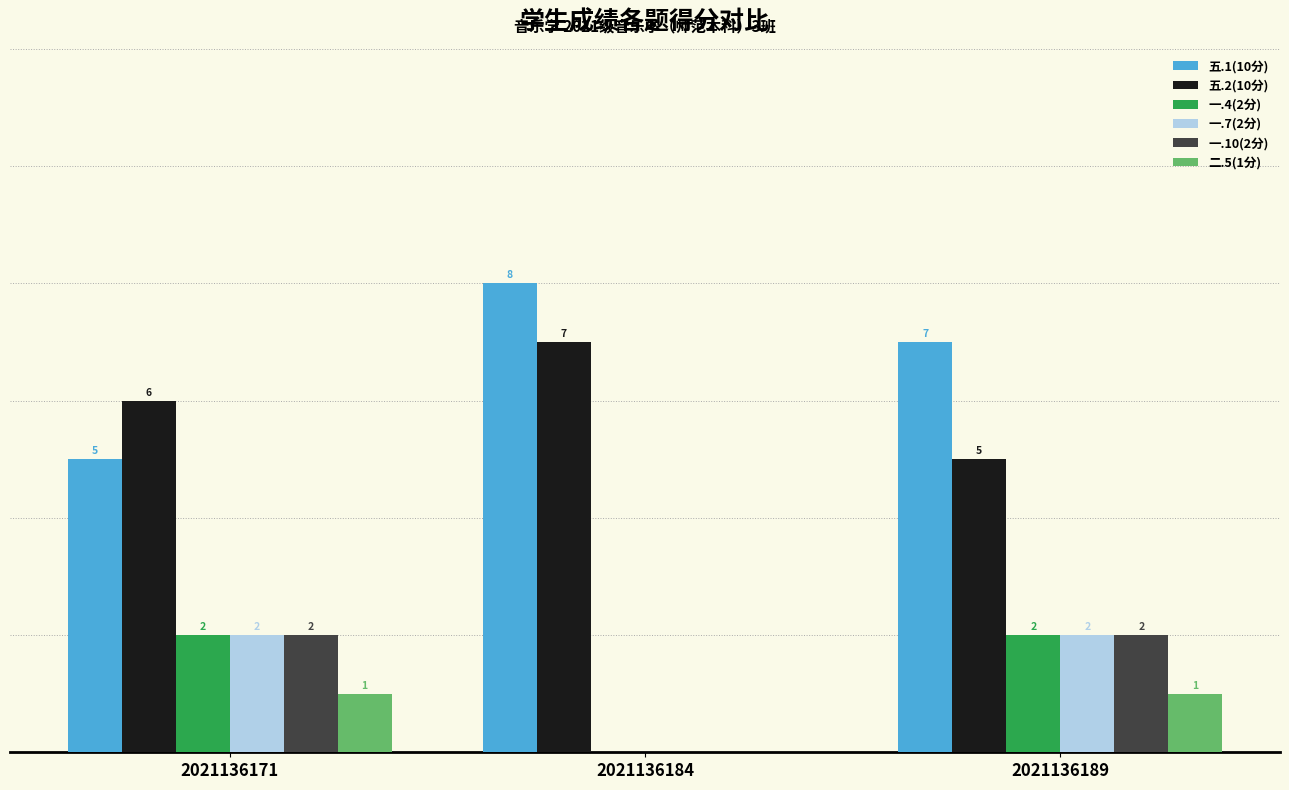

Which series has the largest total across all categories?

五.1(10分)